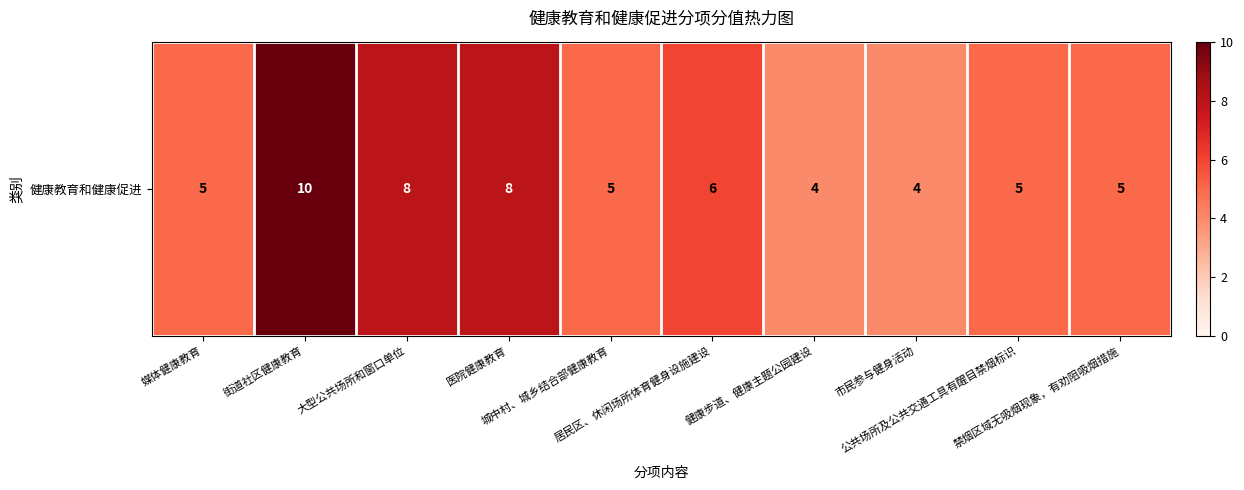

How many data points are less than 5?

2